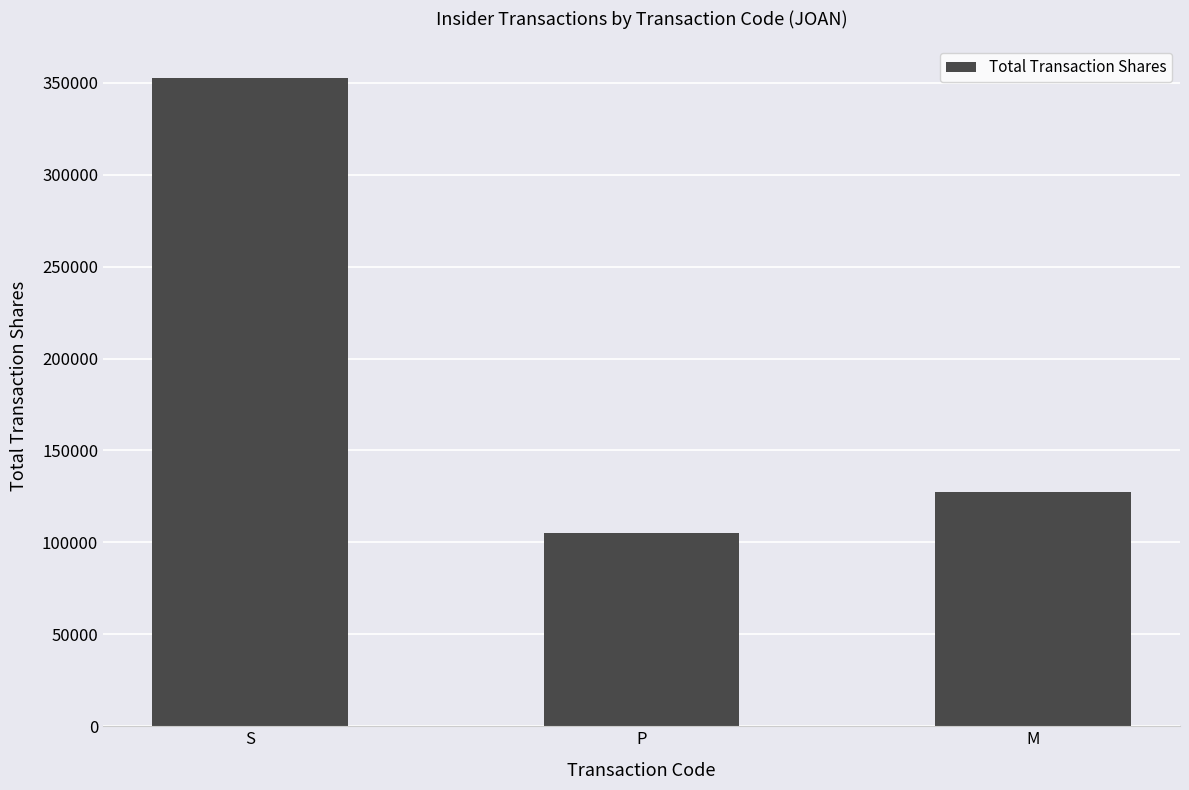

Which has a higher value, M or S?

S